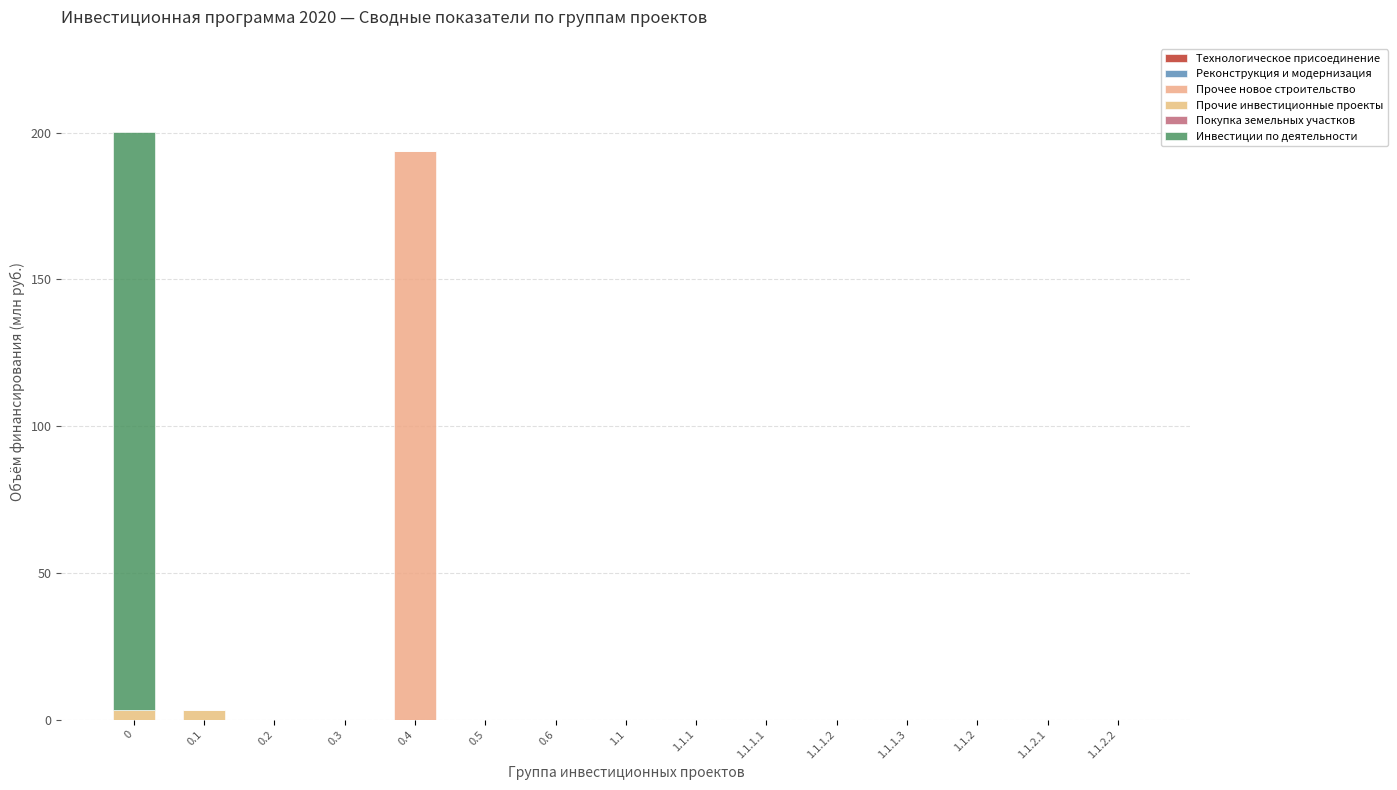

Are the bars grouped side by side (vs. stacked)?

No